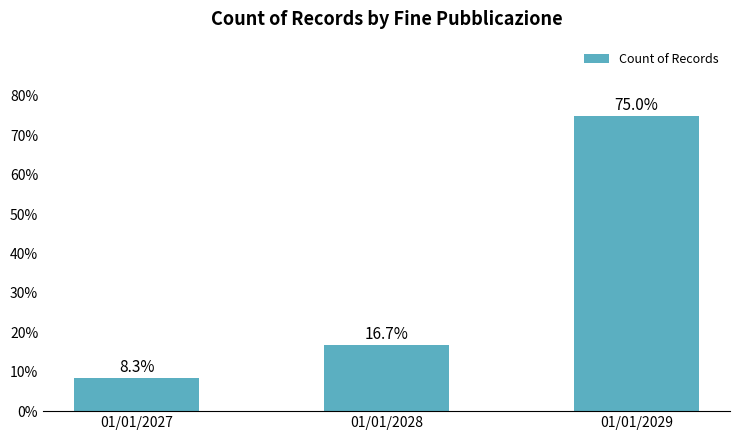

What is the value of the 2nd bar from the left?

16.7